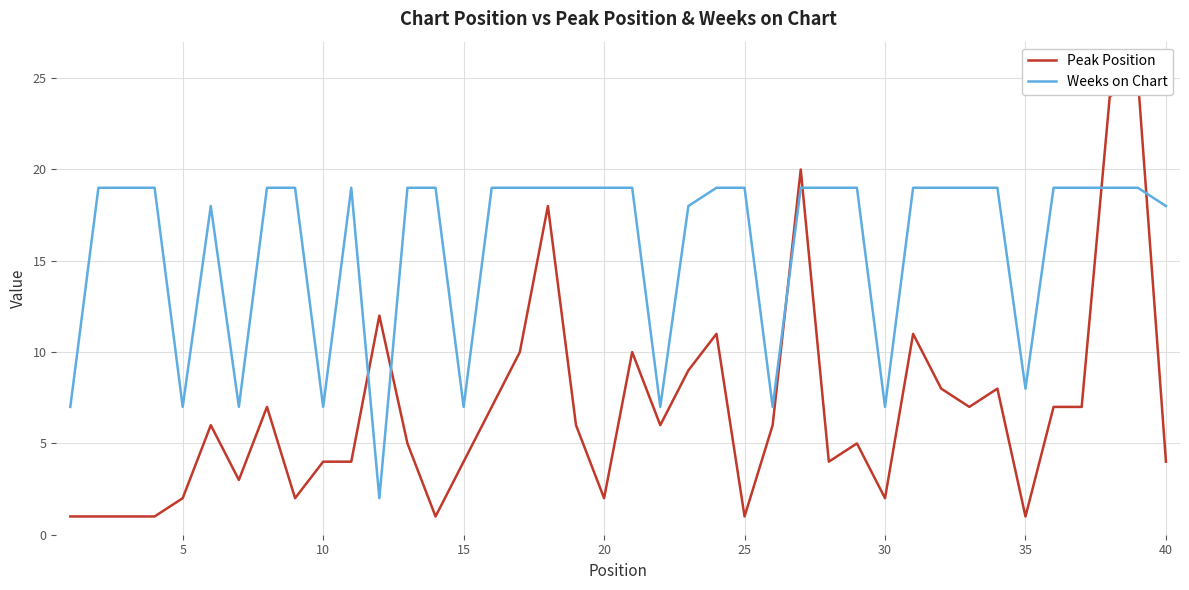

At how many categories does at least one series exceed 12?

30